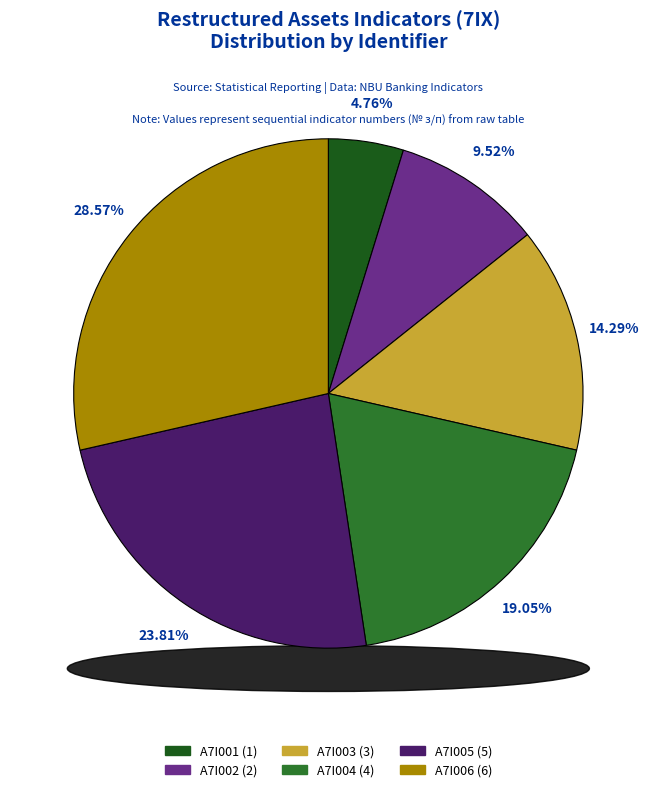

To the nearest percent, what portion does A7I004 represent?

19%